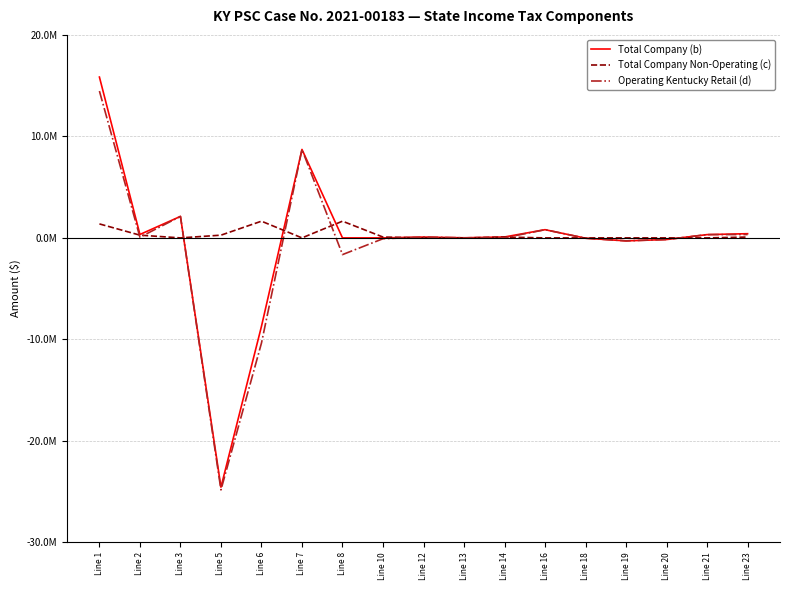

Is this an area chart (filled region under the line)?

No